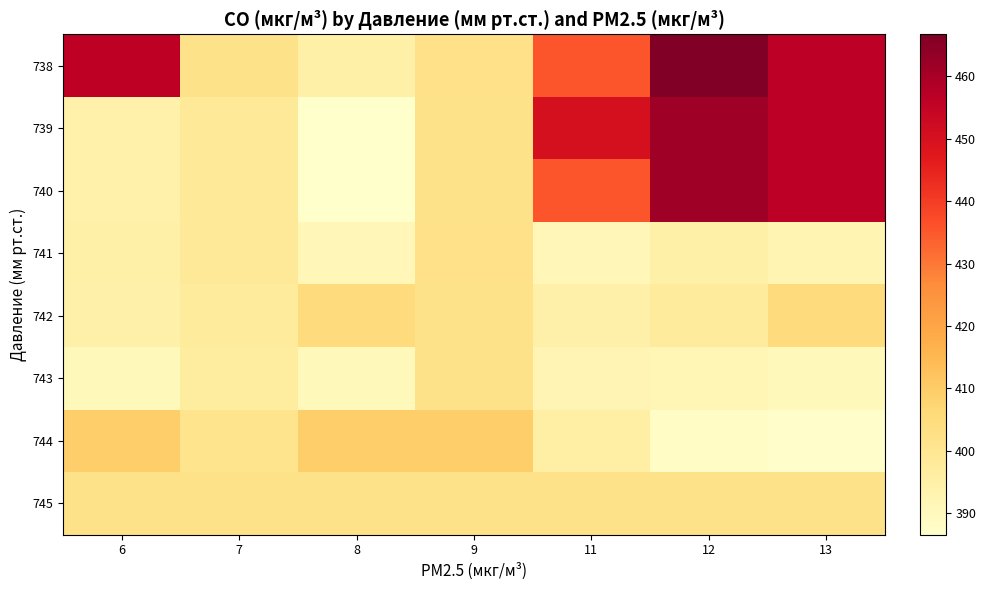

At which category is the sum across all series the highest?

12